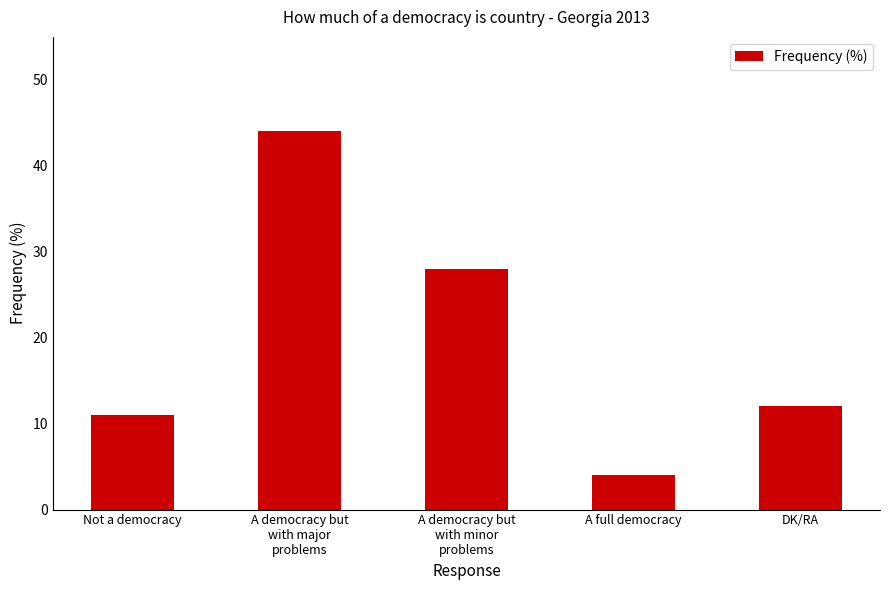

What is the ratio of the value at DK/RA to the value at Not a democracy?

1.1